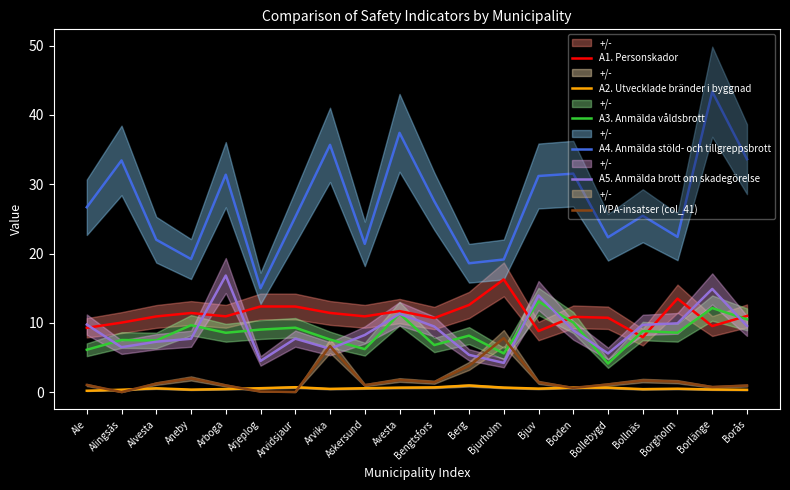

True or false: A5. Anmälda brott om skadegörelse has a value of 4.2 at Bjurholm.

True